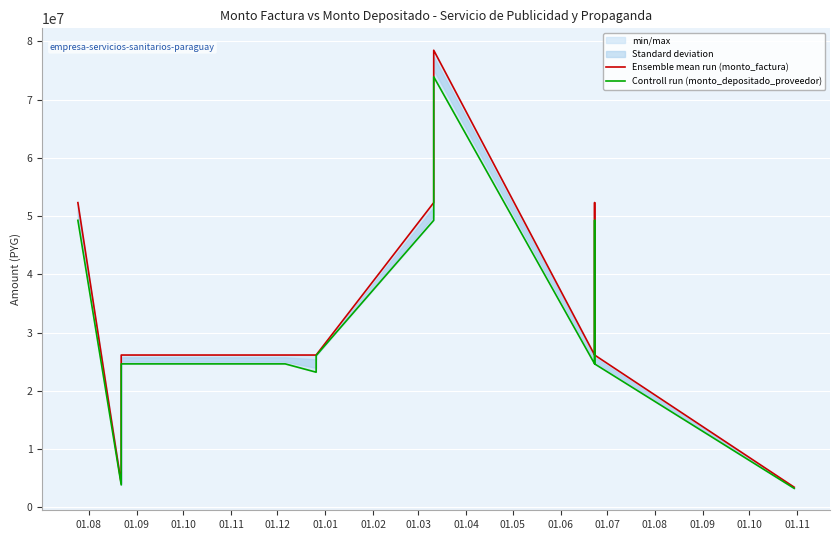

Is it true that Ensemble mean run (monto_factura) equals 52323334 at 01.08?

True